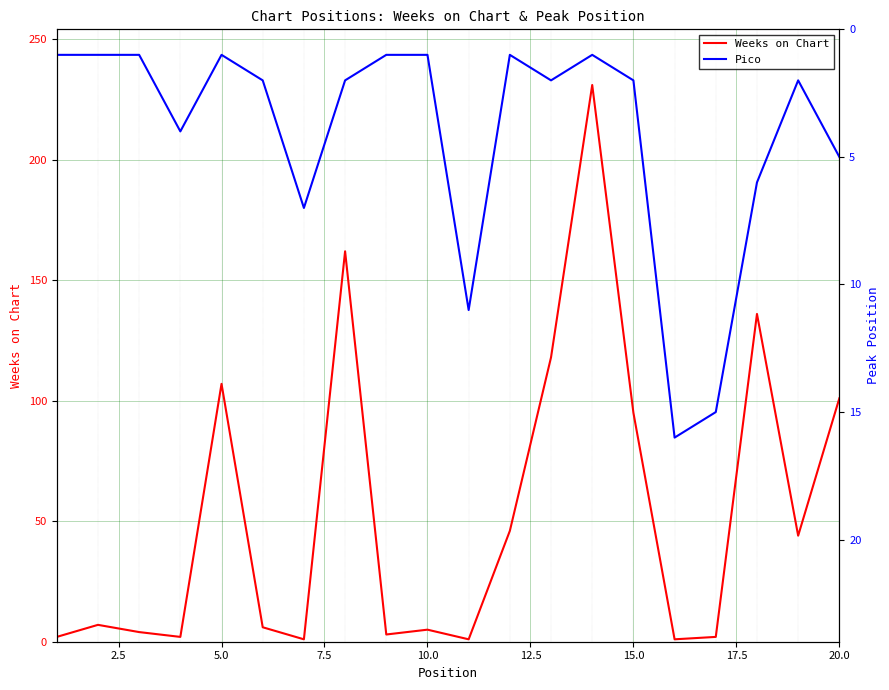

In Pico, how many points are lower than both neighbors (excluding endpoints)?

4